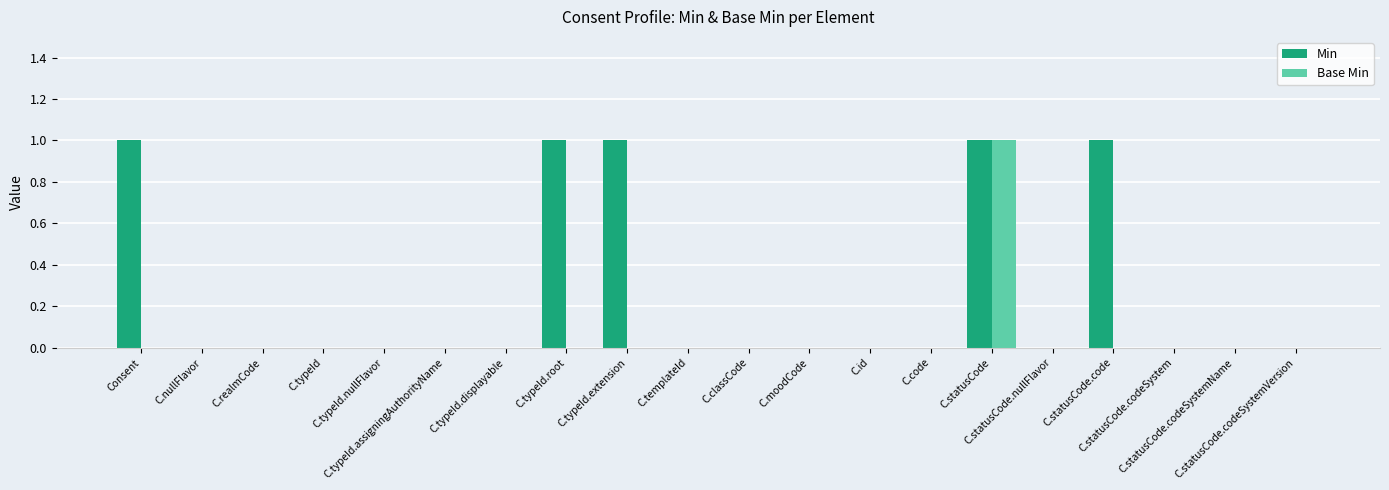

Reading left to right, list all the values displayed in this chart.

Min: Consent=1	C.nullFlavor=0	C.realmCode=0	C.typeId=0	C.typeId.nullFlavor=0	C.typeId.assigningAuthorityName=0	C.typeId.displayable=0	C.typeId.root=1	C.typeId.extension=1	C.templateId=0	C.classCode=0	C.moodCode=0	C.id=0	C.code=0	C.statusCode=1	C.statusCode.nullFlavor=0	C.statusCode.code=1	C.statusCode.codeSystem=0	C.statusCode.codeSystemName=0	C.statusCode.codeSystemVersion=0
Base Min: Consent=0	C.nullFlavor=0	C.realmCode=0	C.typeId=0	C.typeId.nullFlavor=0	C.typeId.assigningAuthorityName=0	C.typeId.displayable=0	C.typeId.root=0	C.typeId.extension=0	C.templateId=0	C.classCode=0	C.moodCode=0	C.id=0	C.code=0	C.statusCode=1	C.statusCode.nullFlavor=0	C.statusCode.code=0	C.statusCode.codeSystem=0	C.statusCode.codeSystemName=0	C.statusCode.codeSystemVersion=0